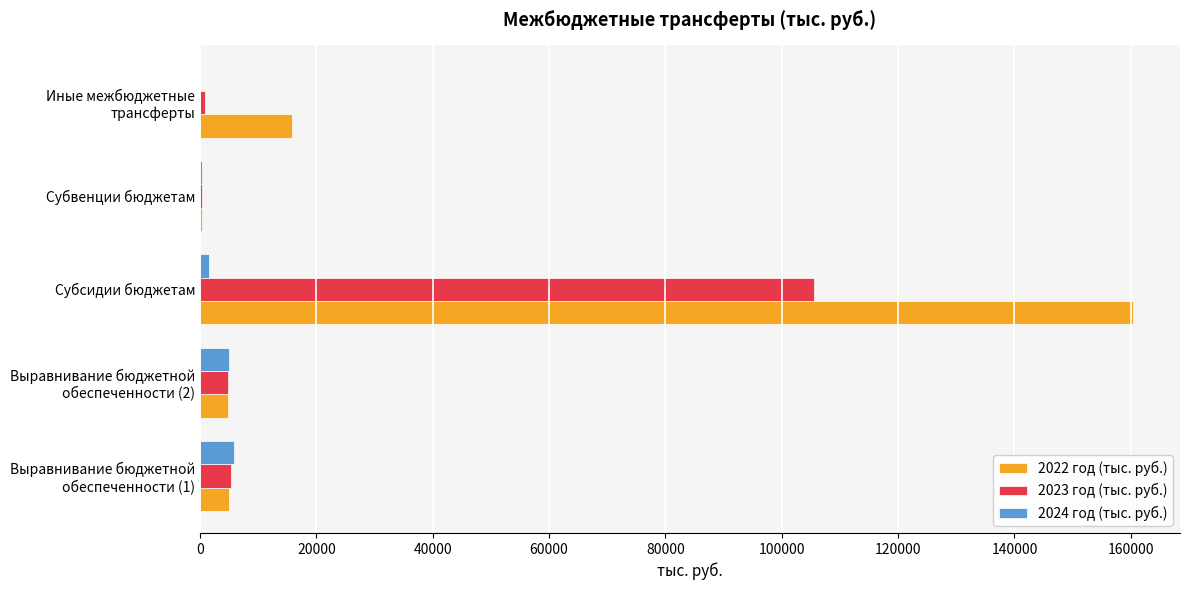

At which category is the sum across all series the highest?

Субсидии бюджетам